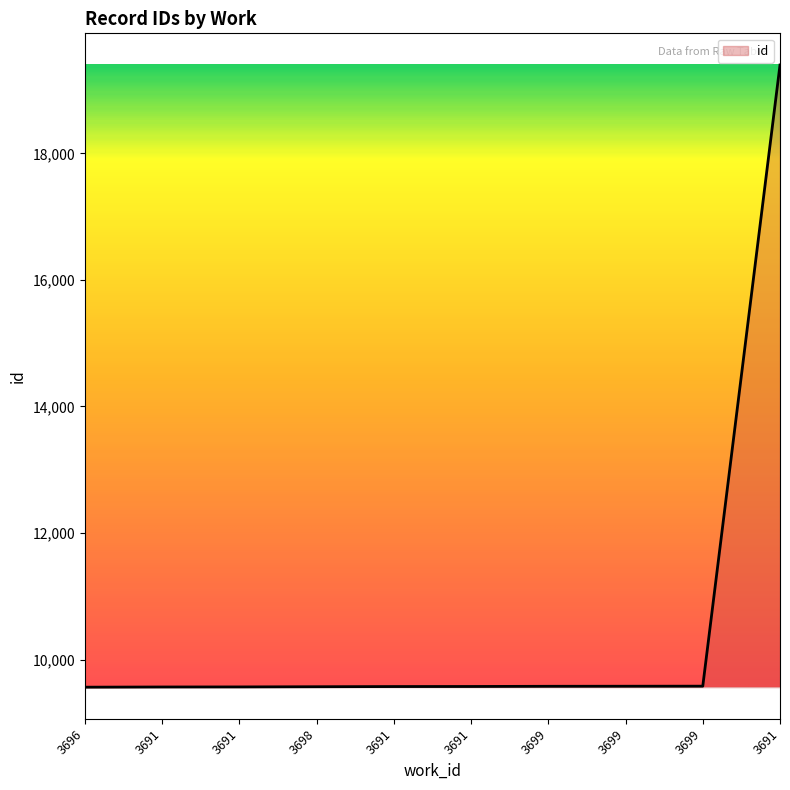

Is this an area chart (filled region under the line)?

Yes